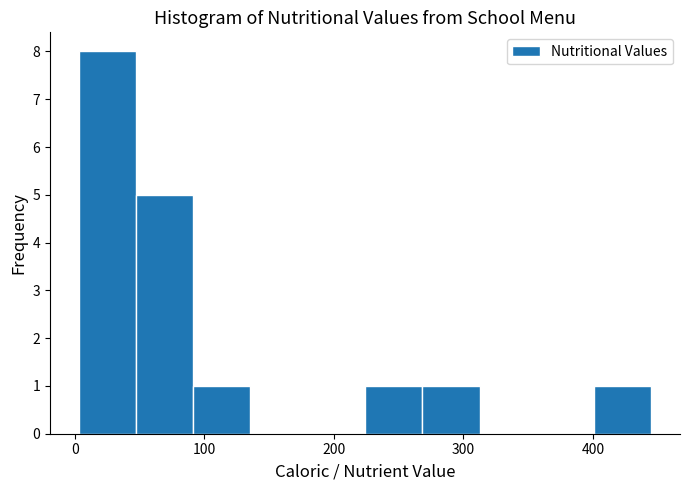

How tall is the bar that spans 400 to 450 on the x-axis? Neither the bar edges nor the heights are printed on the chart, so give them approximately, as read against the axes.

1